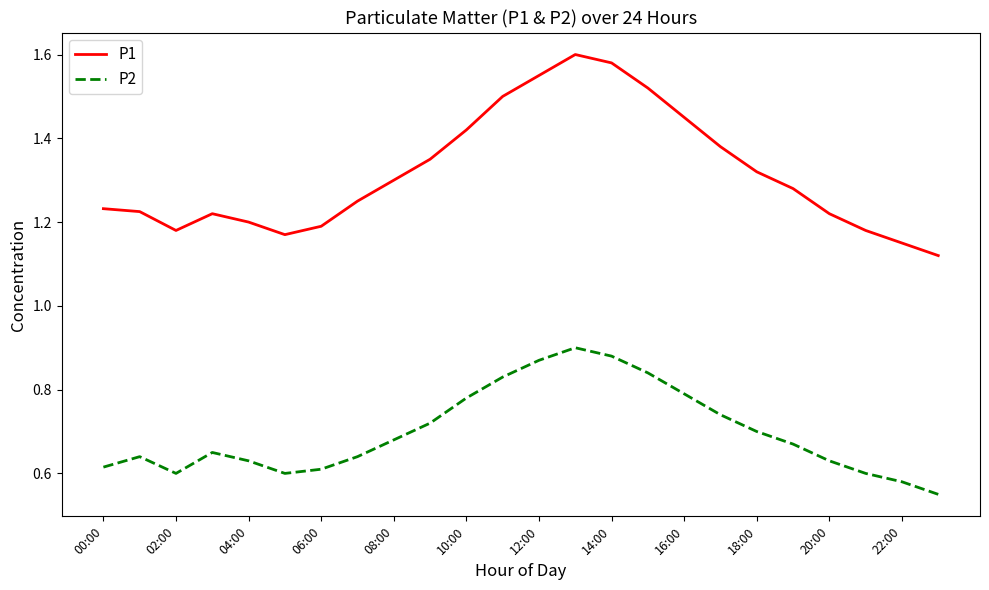

Does the chart display data point markers on the line(s)?

No